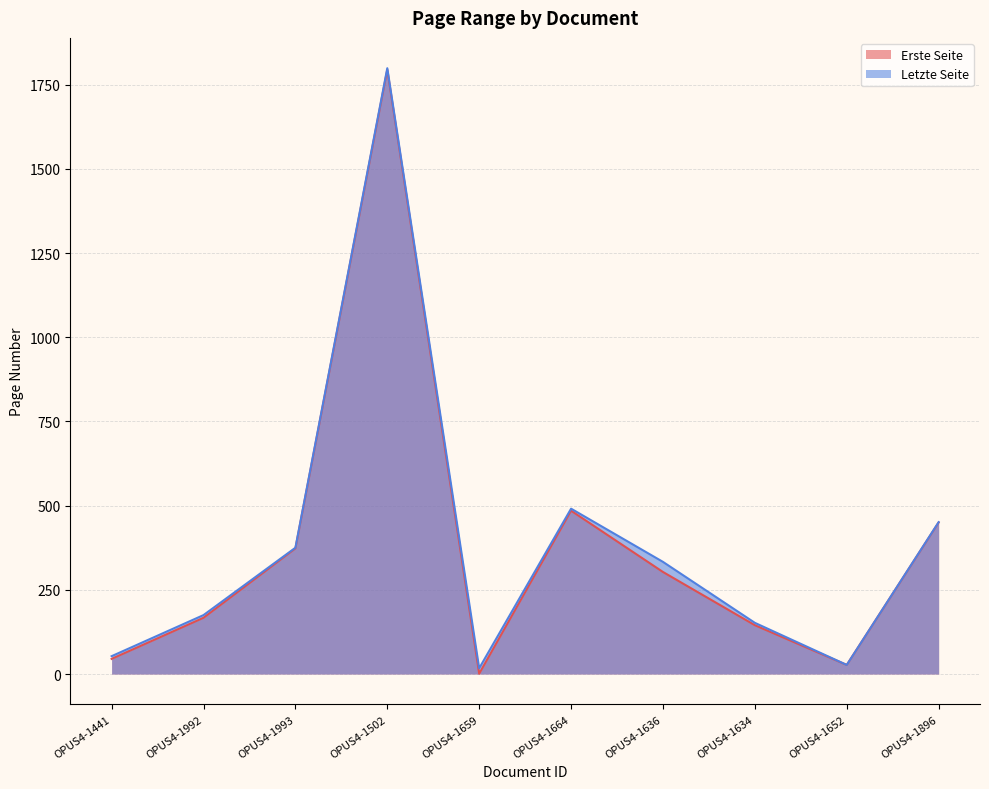

The Erste Seite series shows 303 at OPUS4-1636. True or false?

True